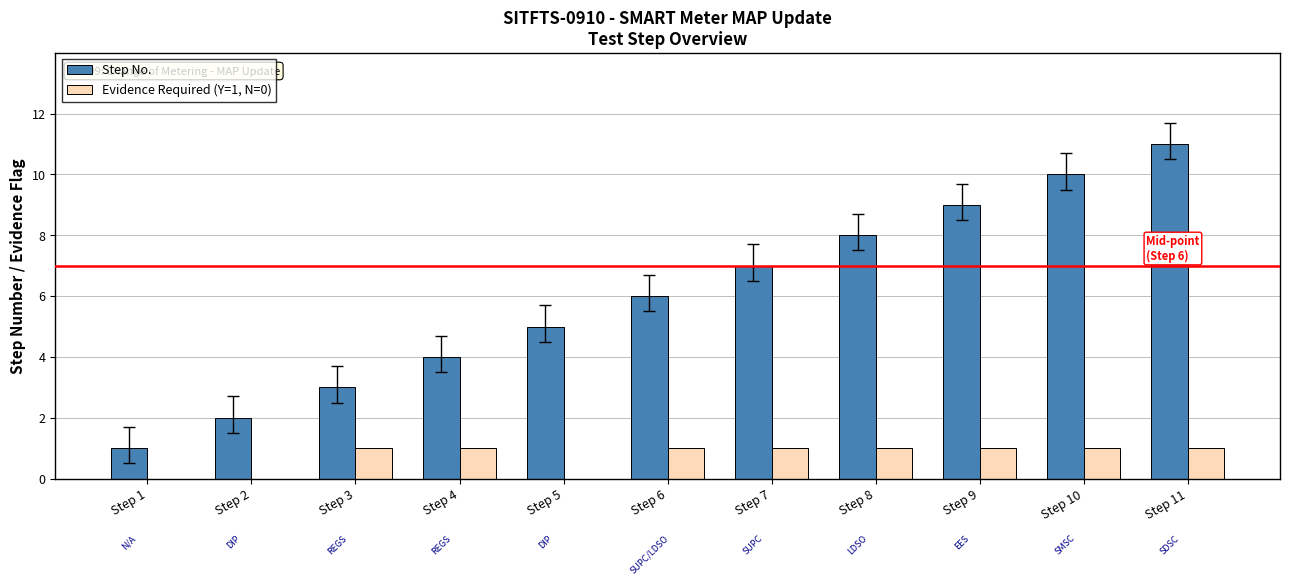

Which category has the highest value across all series?

Step 11